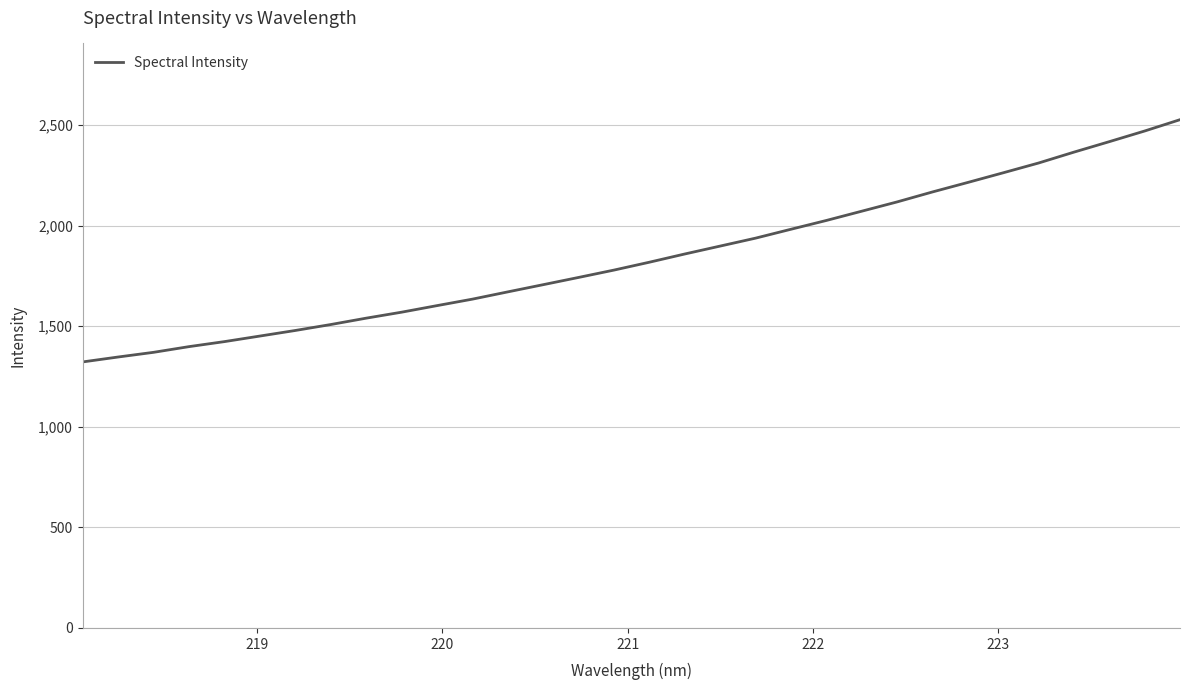

How many distinct data groups are displayed?

1